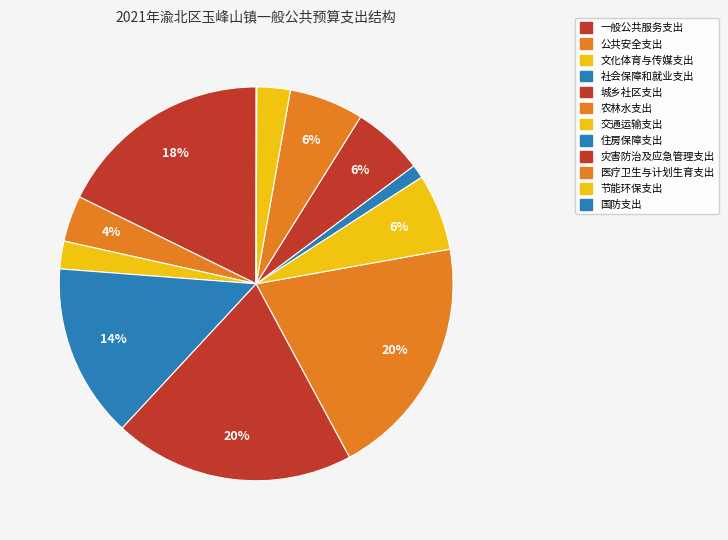

To the nearest percent, what portion does 农林水支出 represent?

20%